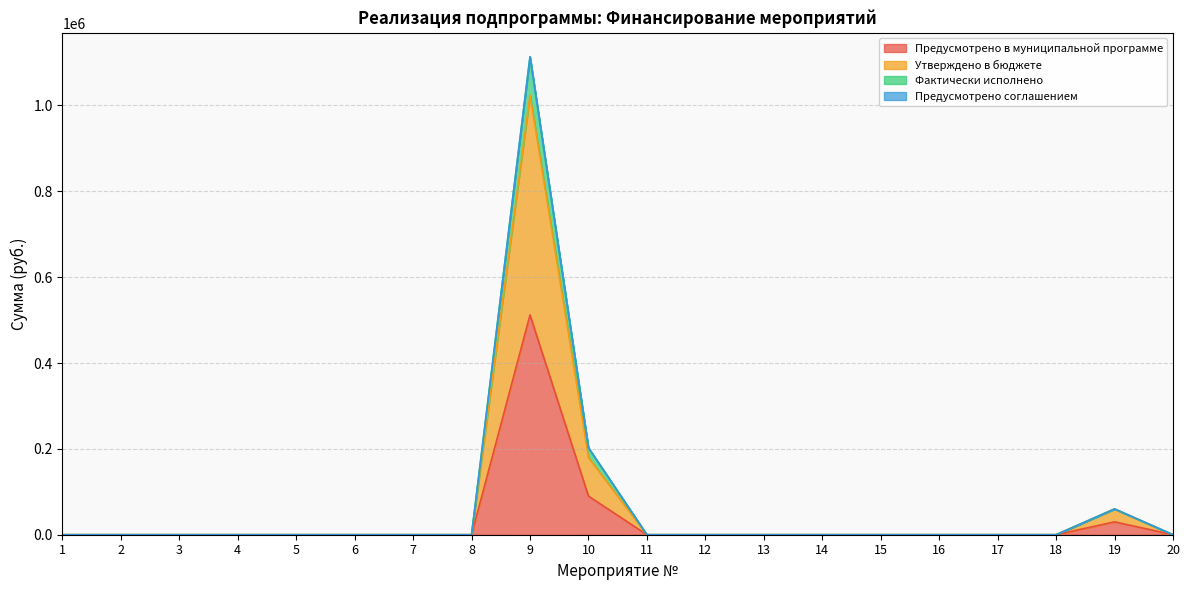

Does the chart have visible grid lines?

Yes